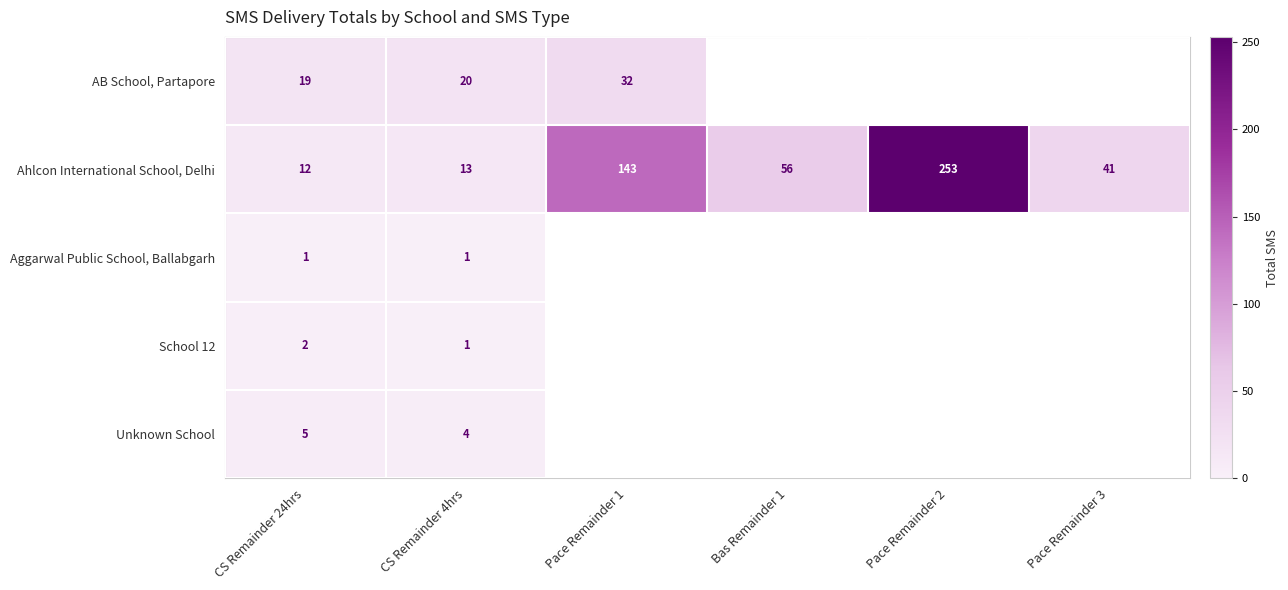

True or false: School 12 has a value of 2 at CS Remainder 24hrs.

True